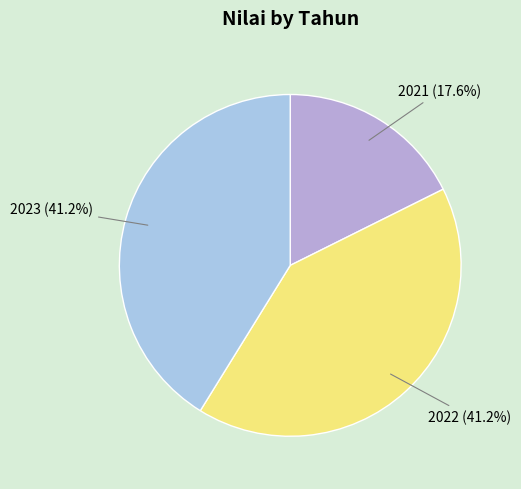

What percentage is the 2022 slice, to the nearest percent?

41%